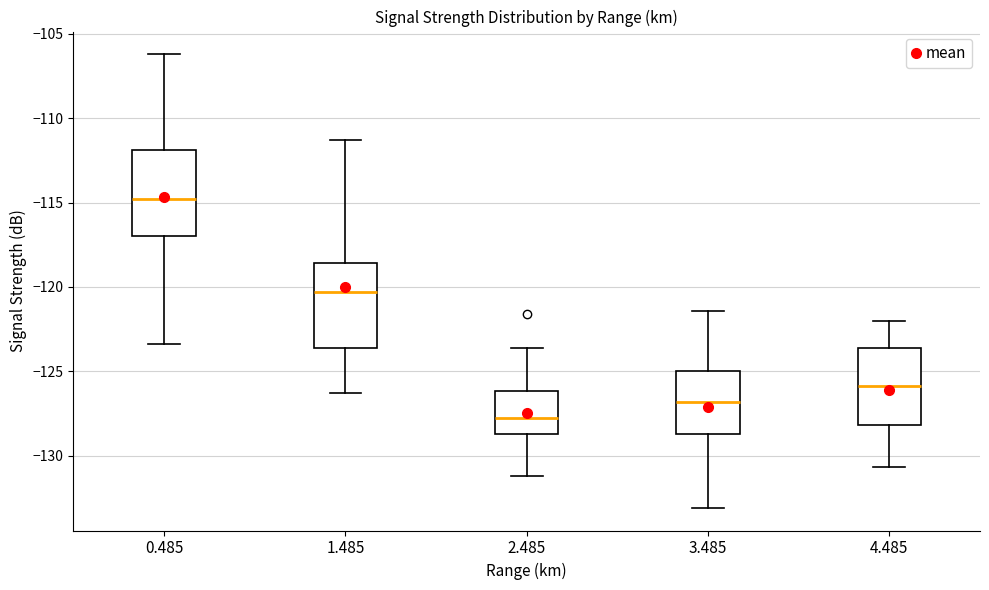

Reading left to right, transcribe this box plot: for each box, give where its median line is, the range the box spans, and where its two whiskers end, as read against the y-axis. The values are not printed on the chart, so give them approximately, as read against the axis.

0.485: median -115.0, box -117.0 to -112.0, whiskers -123.5 to -106.0
1.485: median -120.5, box -123.5 to -118.5, whiskers -126.5 to -111.5
2.485: median -128.0, box -128.5 to -126.0, whiskers -131.0 to -123.5
3.485: median -127.0, box -128.5 to -125.0, whiskers -133.0 to -121.5
4.485: median -126.0, box -128.0 to -123.5, whiskers -130.5 to -122.0